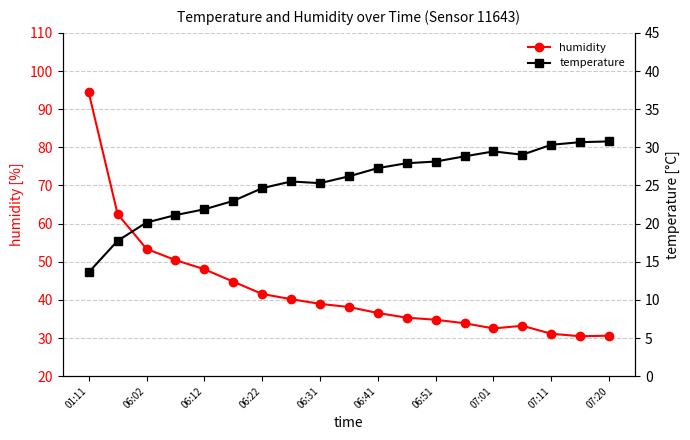

The value of humidity at 06:22 is 9.3. True or false?

False